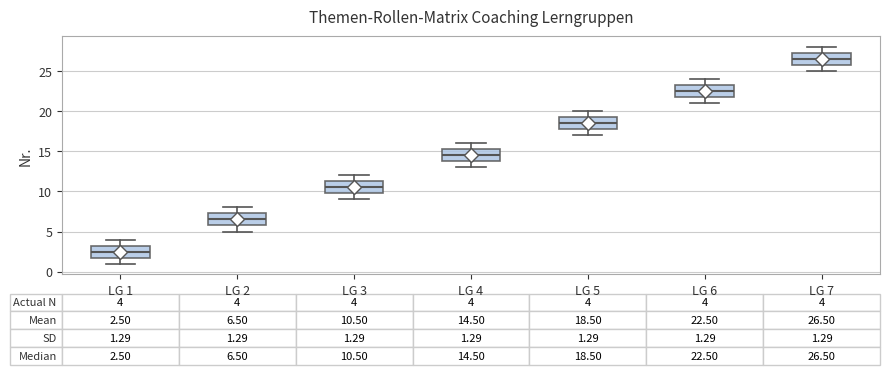

Which box has the highest median line?

LG 7